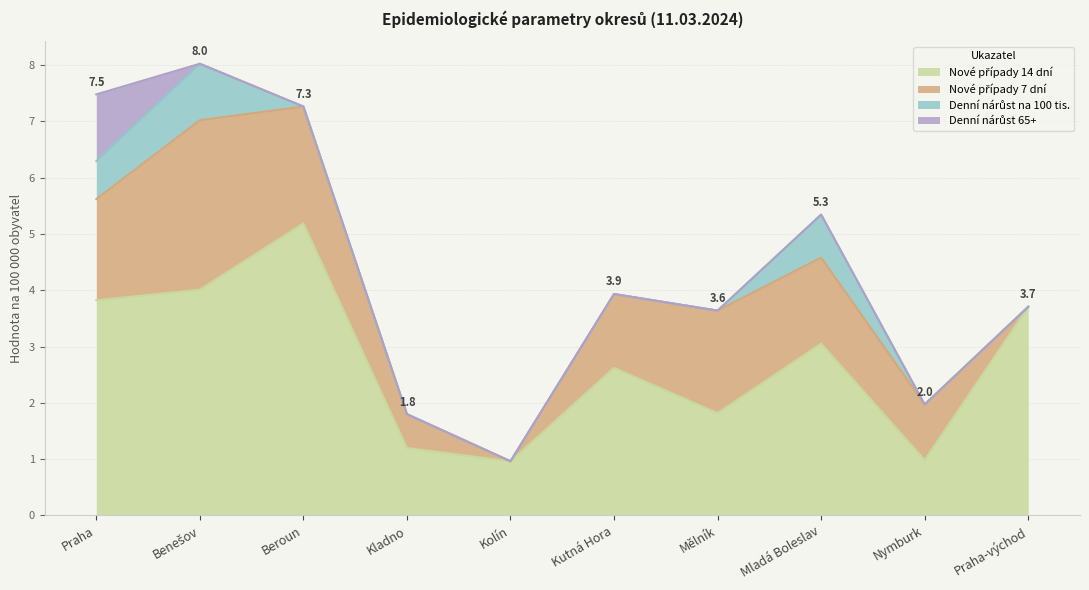

At which label does Nové případy 7 dní reach its minimum?

Kolín